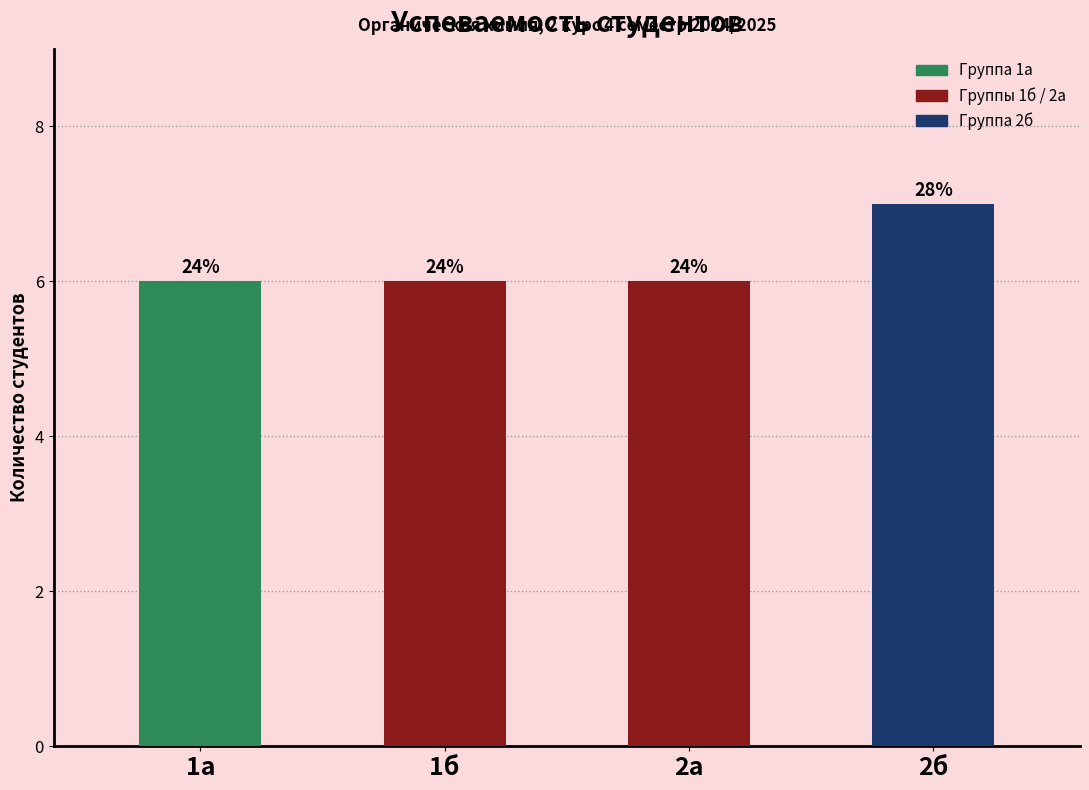

How many bars are there in total?

4